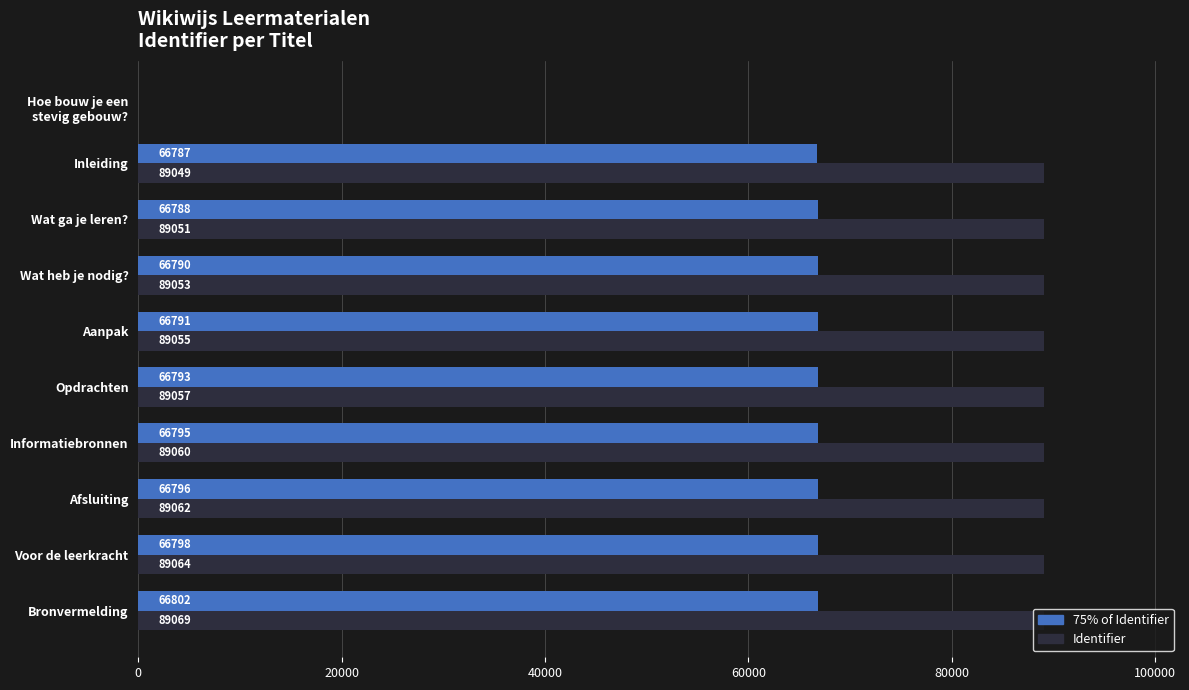

At which category is the sum across all series the highest?

Bronvermelding